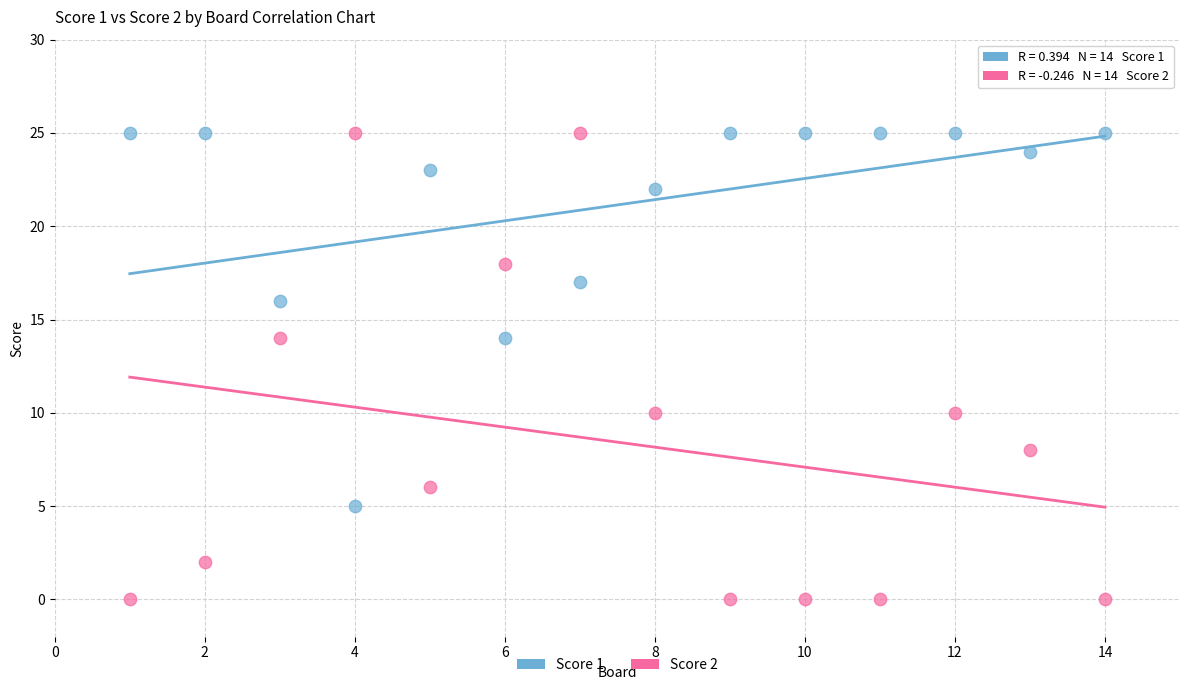

Which series has the widest spread of Y values?

Score 2